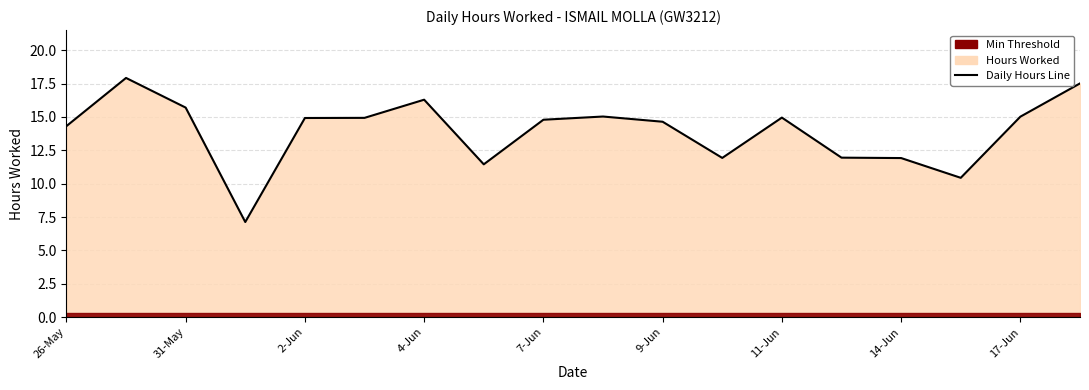

Rank the categories by value from lowest to highest.

4-Jun, 15, 14-Jun, 14, 11, 13, 26-May, 10, 17-Jun, 7-Jun, 9-Jun, 12, 16, 9, 2-Jun, 11-Jun, 17, 31-May